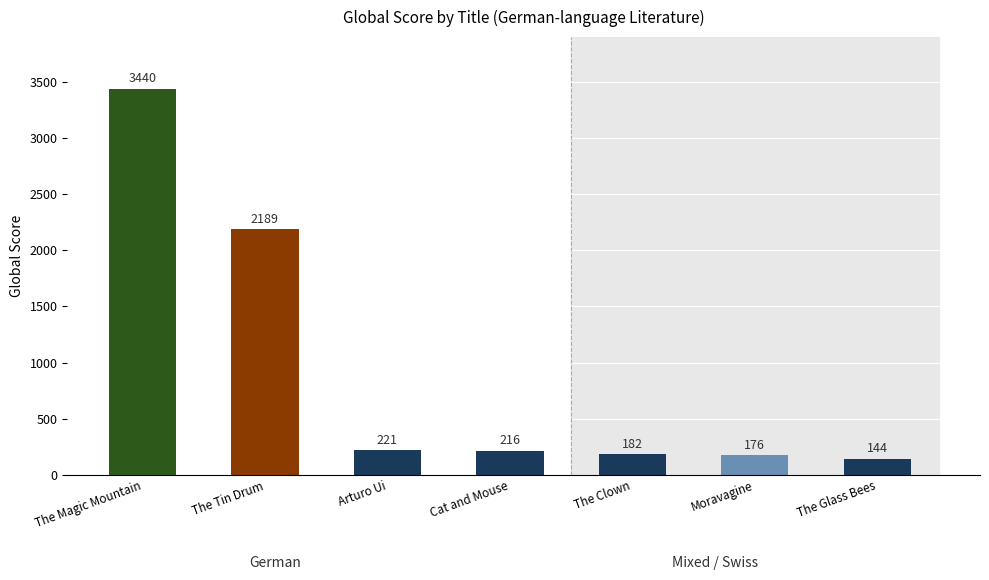

What is the difference between the values at The Glass Bees and The Clown?

38